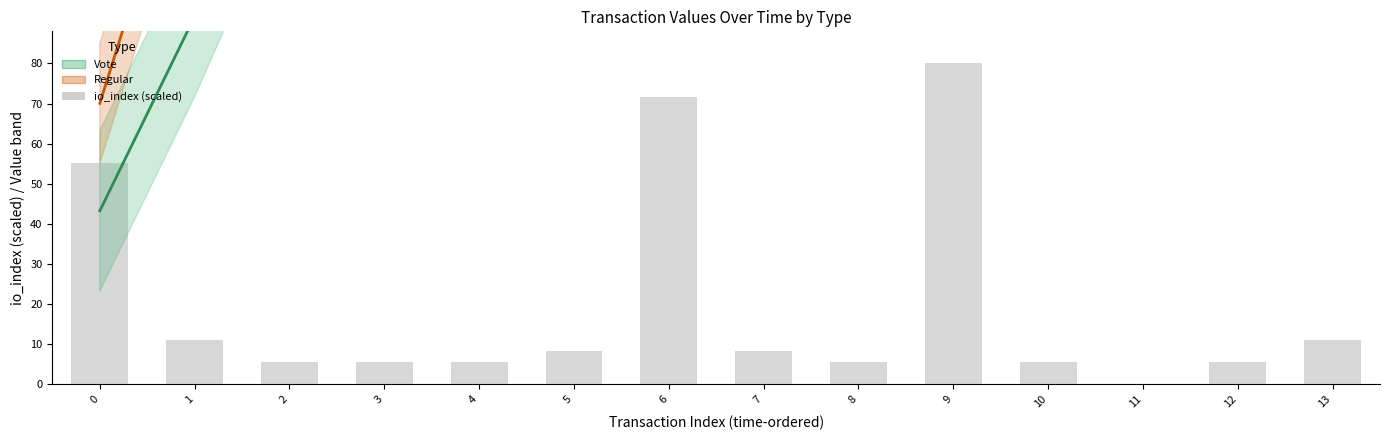

Reading right to left, extract all data points from this chart.

Vote center: 150.5	225.7	225.7	225.7	225.7	225.7	225.7	225.7	225.7	225.7	198.9	145.3	91.7	43.3
Regular center: 150.5	225.7	225.7	225.7	225.7	225.7	225.7	225.7	225.7	225.7	225.7	198.9	145.3	70.1
io_index (scaled): 11.0	5.5	0.0	5.5	80.0	5.5	8.3	71.7	8.3	5.5	5.5	5.5	11.0	55.2